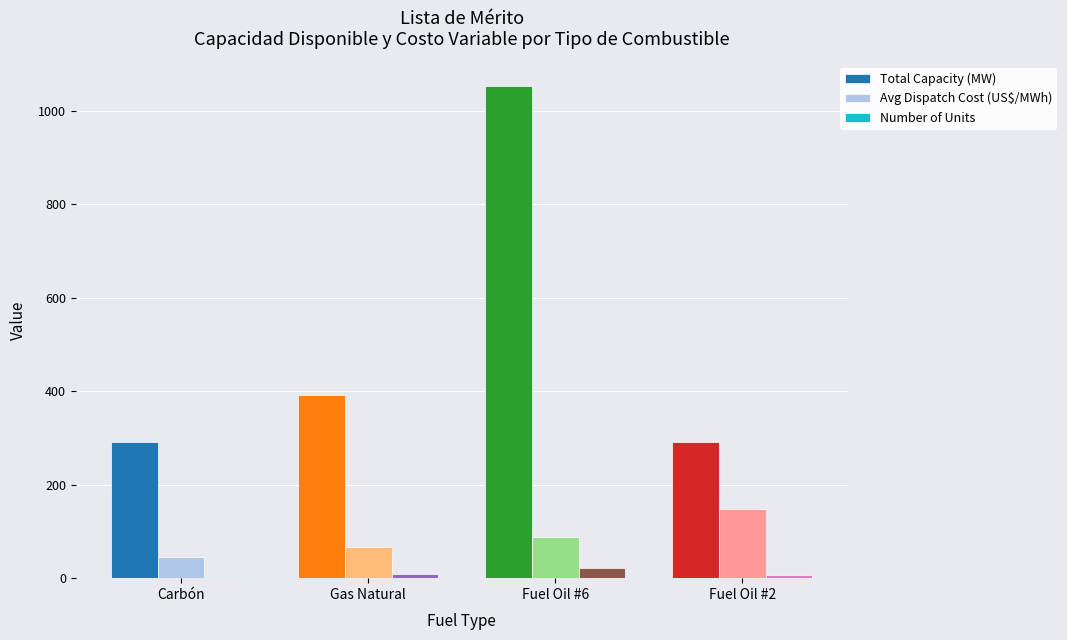

Is the value of Avg Dispatch Cost (US$/MWh) at Gas Natural greater than the value of Total Capacity (MW) at Fuel Oil #6?

No